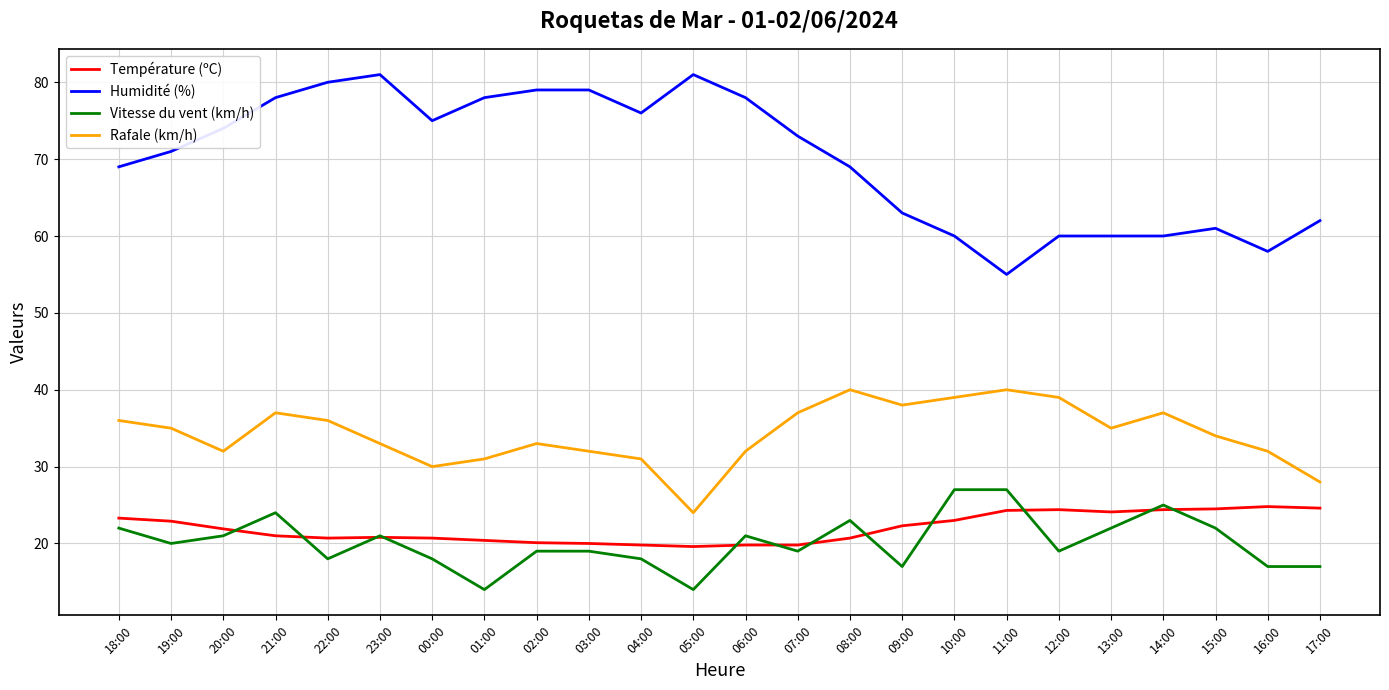

True or false: Température (ºC) and Humidité (%) intersect in this chart.

False